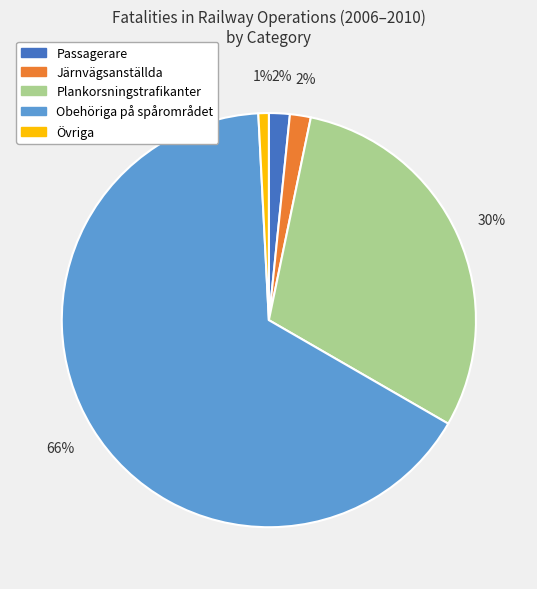

To the nearest percent, what is the average slice percentage?

20%